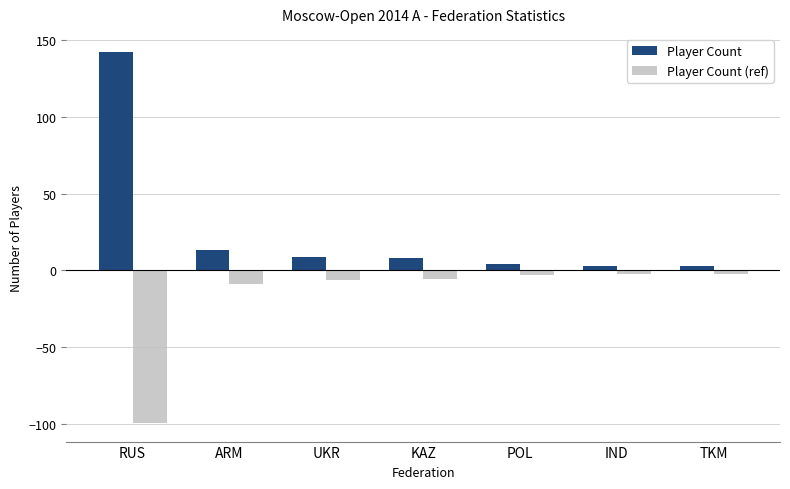

Which category has the highest value across all series?

RUS